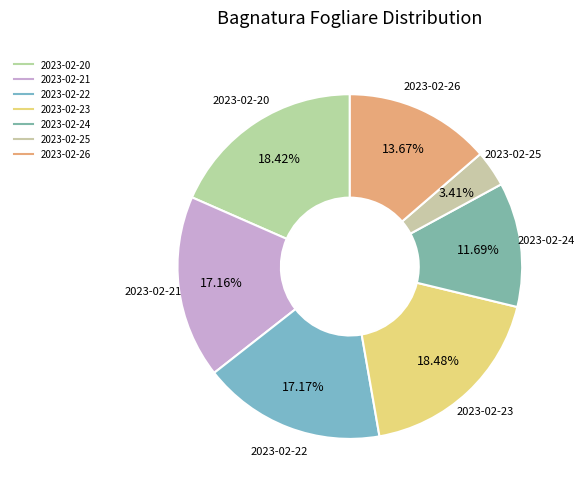

Count the number of slices in the pie.

7